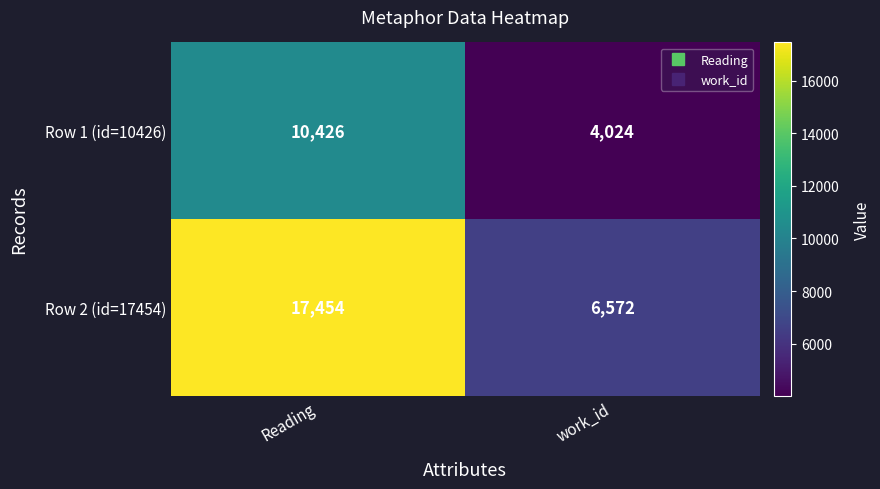

What is the greatest value displayed?

17454